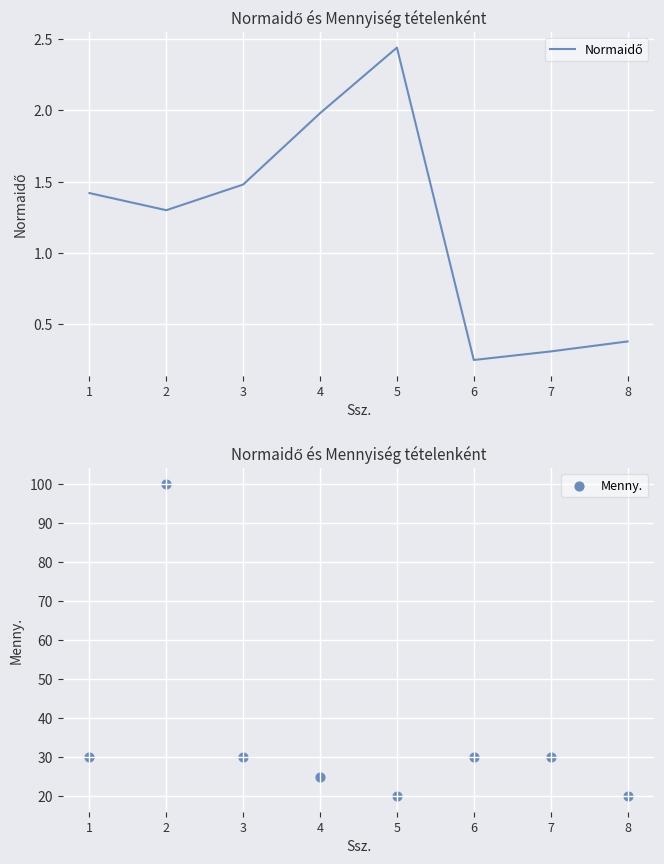

What is the total value across all series at 1?

31.4